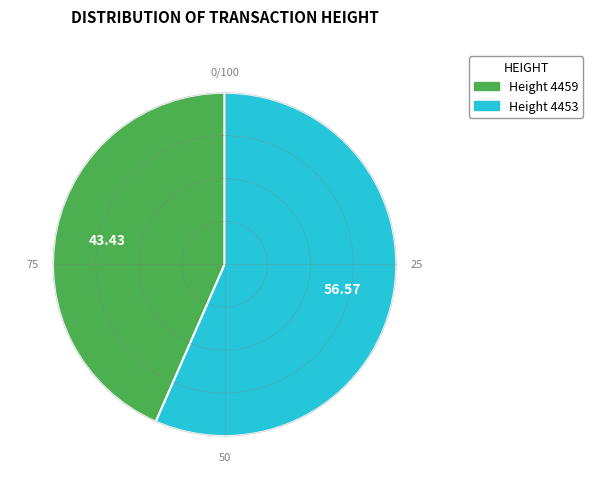

Is the sum of Height 4453 and Height 4459 greater than half?

Yes